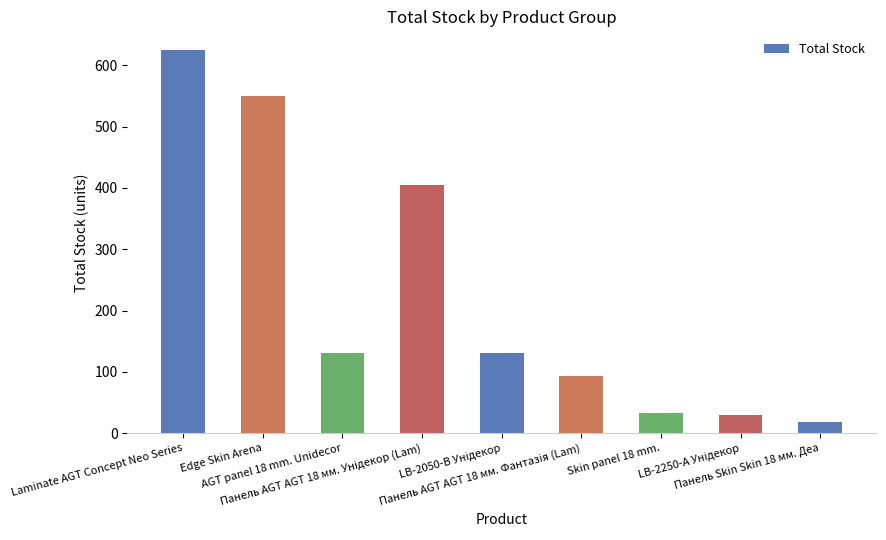

The chart shows a value of 54 at AGT panel 18 mm. Unidecor. True or false?

False